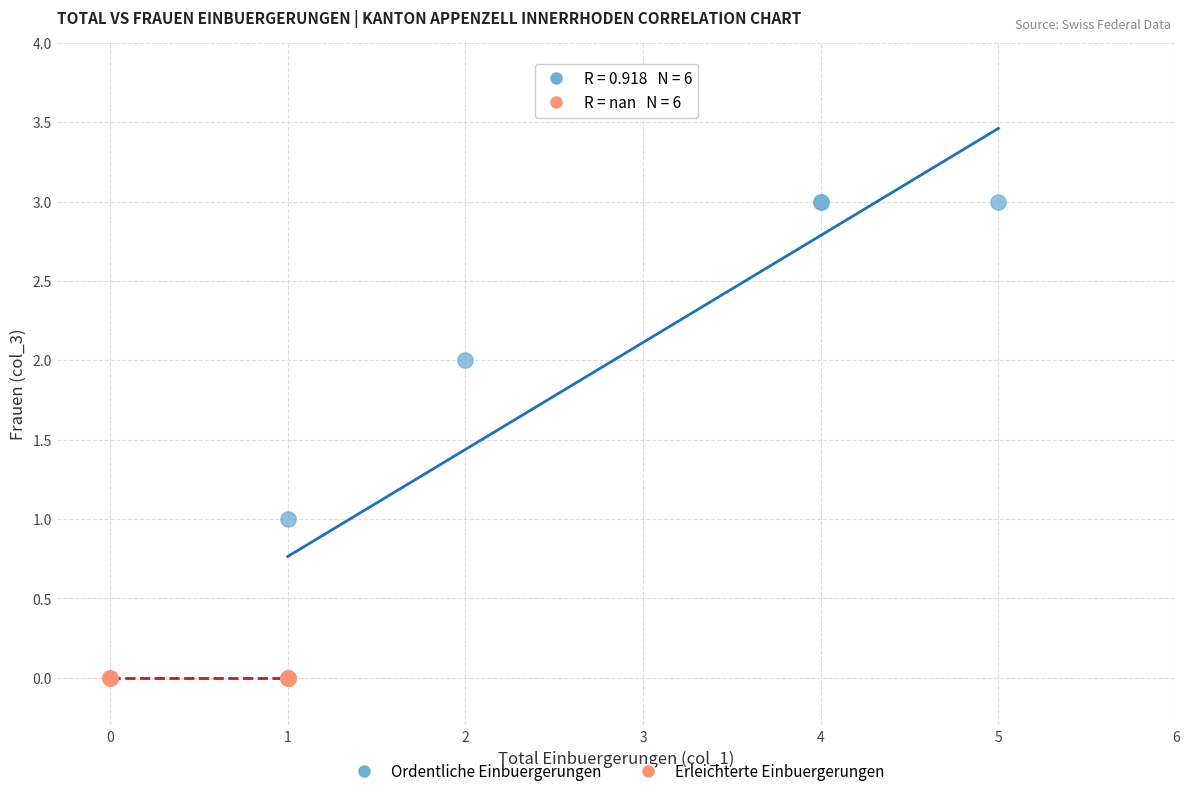

What are all the series names shown in the legend?

Ordentliche Einbuergerungen, Erleichterte Einbuergerungen